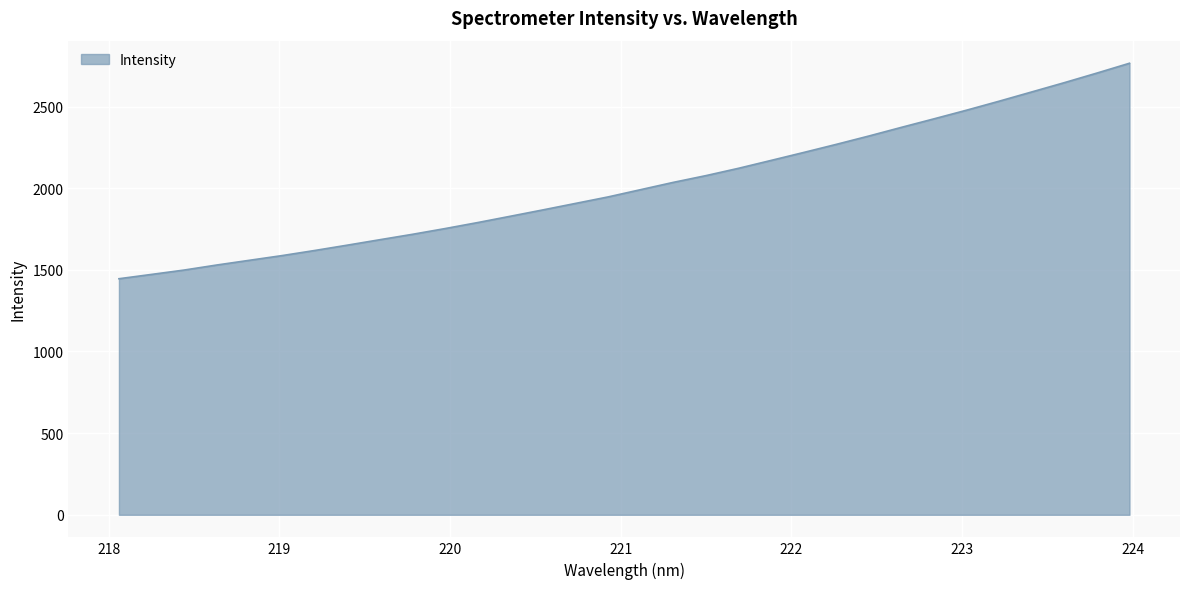

What is the smallest value displayed?

1445.7